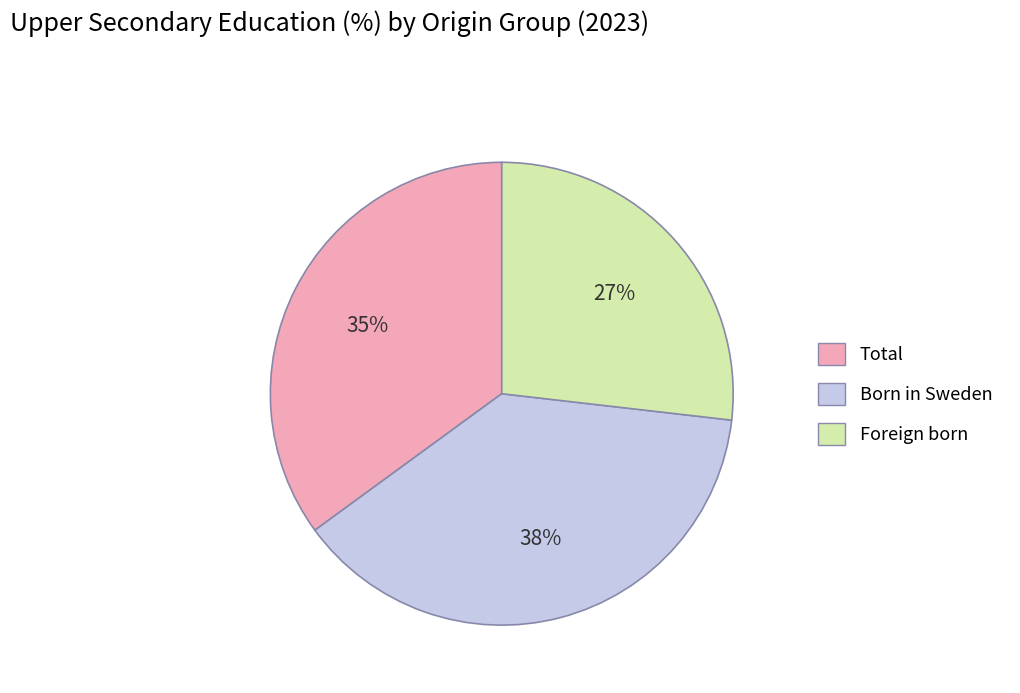

To the nearest percent, what is the combined percentage of Total and Born in Sweden?

73%